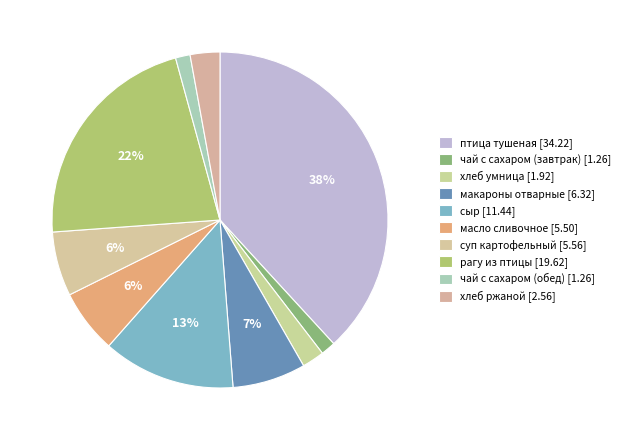

Does хлеб ржаной account for over 50% of the chart?

No